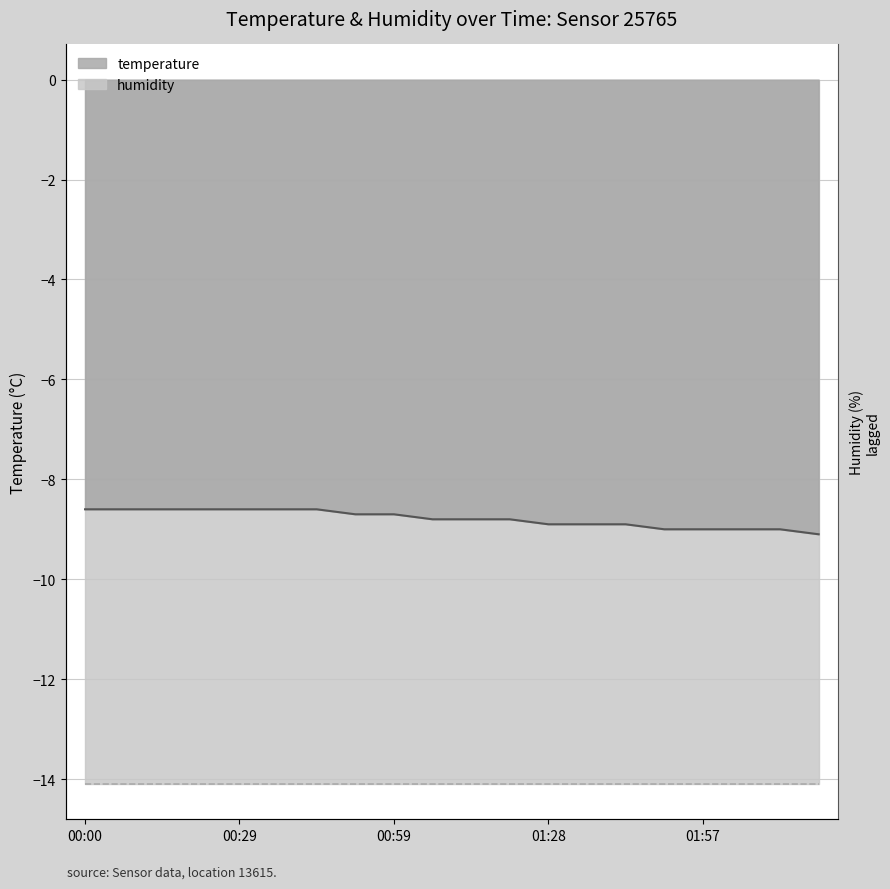

At which category does the chart reach its minimum across all series?

02:20